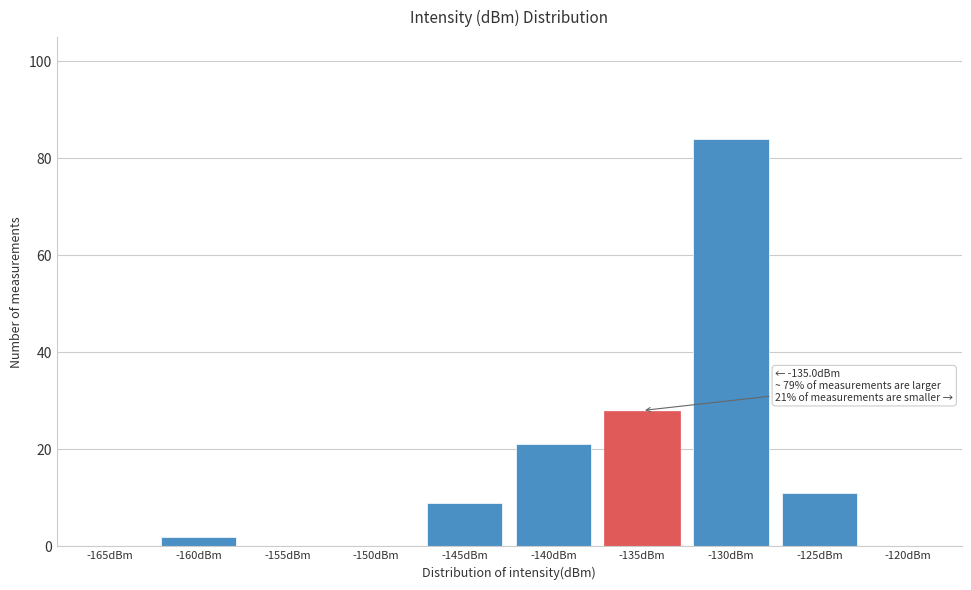

Reading right to left, transcribe all the data shown in this chart.

-120dBm=0	-125dBm=11	-130dBm=84	-135dBm=28	-140dBm=21	-145dBm=9	-150dBm=0	-155dBm=0	-160dBm=2	-165dBm=0